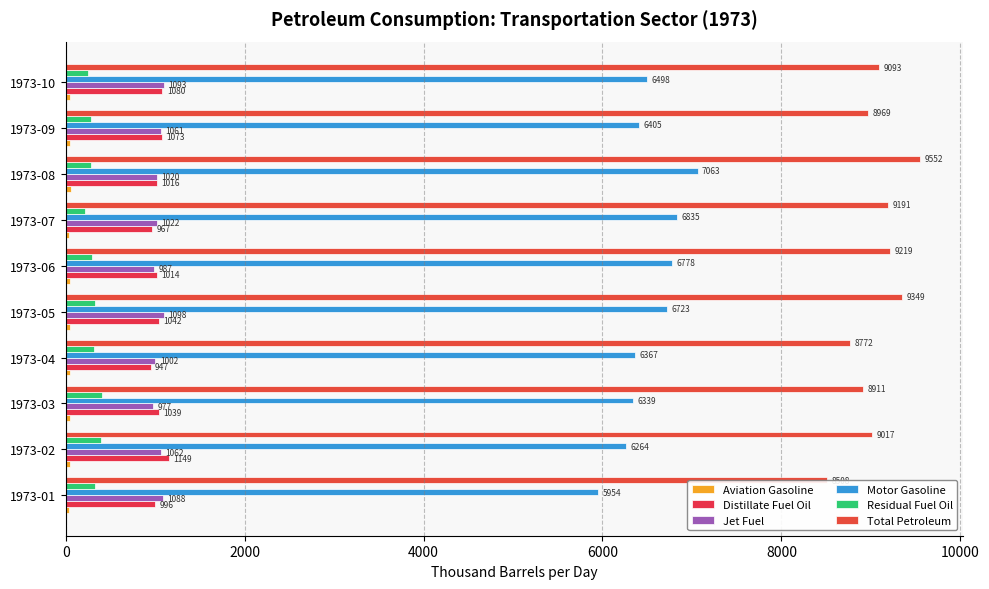

Reading right to left, list all the values displayed in this chart.

Aviation Gasoline: 50.8	44.1	61.7	38.8	45.0	50.7	42.6	42.4	44.1	39.5
Distillate Fuel Oil: 1080.3	1073.5	1016.0	967.1	1013.7	1041.9	947.4	1039.1	1148.8	996.3
Jet Fuel: 1093.0	1060.6	1019.8	1022.0	987.2	1097.8	1001.7	976.9	1061.9	1088.4
Motor Gasoline: 6498.5	6404.7	7062.6	6835.4	6777.6	6722.6	6366.6	6338.8	6264.5	5954.1
Residual Fuel Oil: 251.8	280.6	278.6	213.0	292.0	325.6	311.9	406.5	388.4	326.8
Total Petroleum: 9093.4	8969.0	9551.7	9191.2	9218.8	9349.5	8771.6	8911.2	9017.1	8508.2